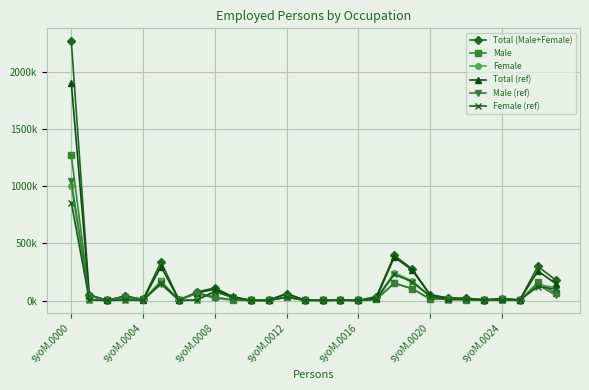

What are all the series names shown in the legend?

Total (Male+Female), Male, Female, Total (ref), Male (ref), Female (ref)